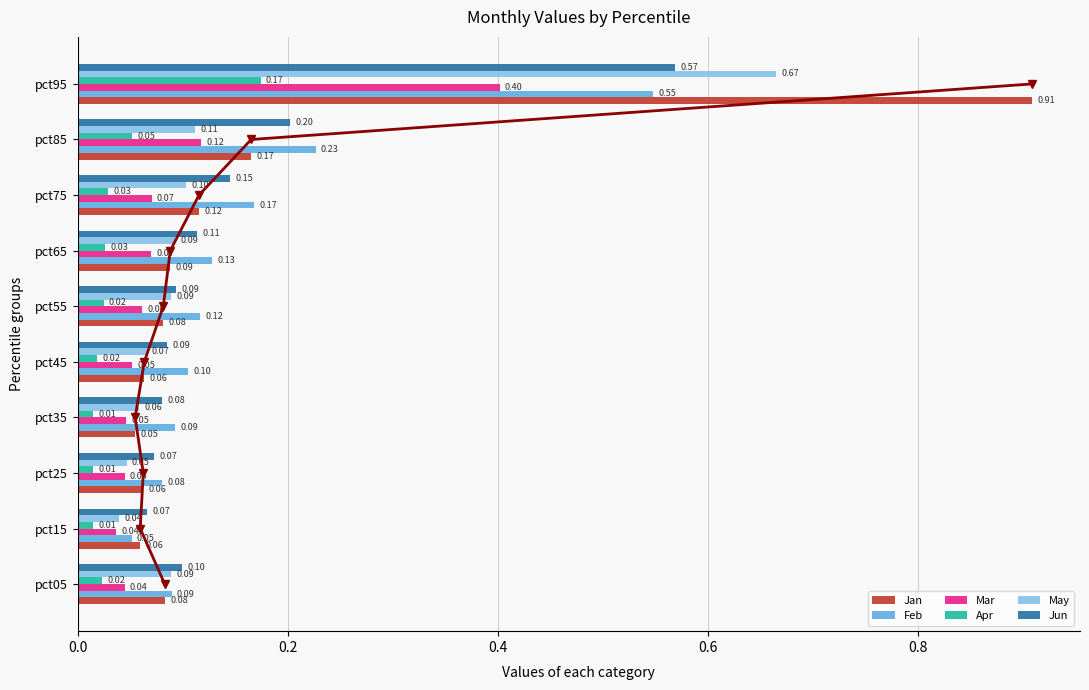

How many bars are there in total?

60